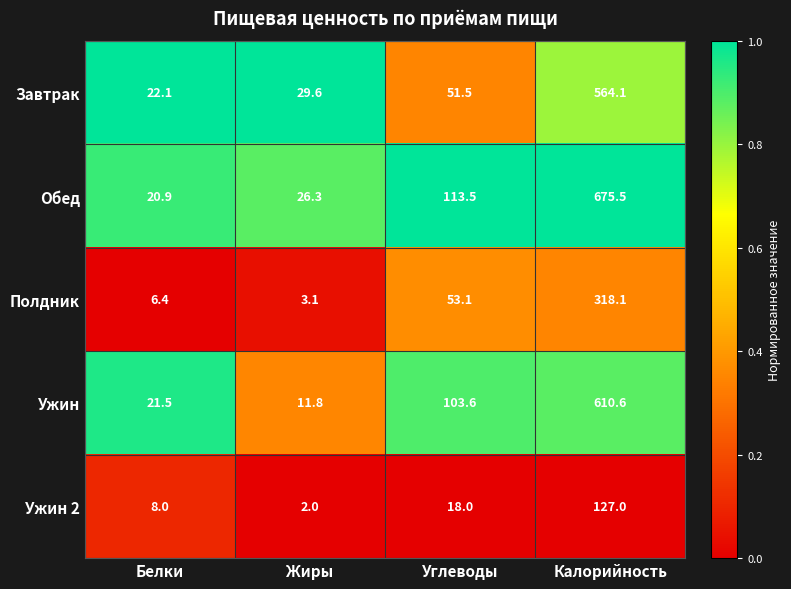

Reading left to right, what are all the values shown in this chart?

Завтрак: 22.1	29.6	51.5	564.1
Обед: 20.9	26.3	113.5	675.5
Полдник: 6.4	3.1	53.1	318.1
Ужин: 21.5	11.8	103.6	610.6
Ужин 2: 8.0	2.0	18.0	127.0